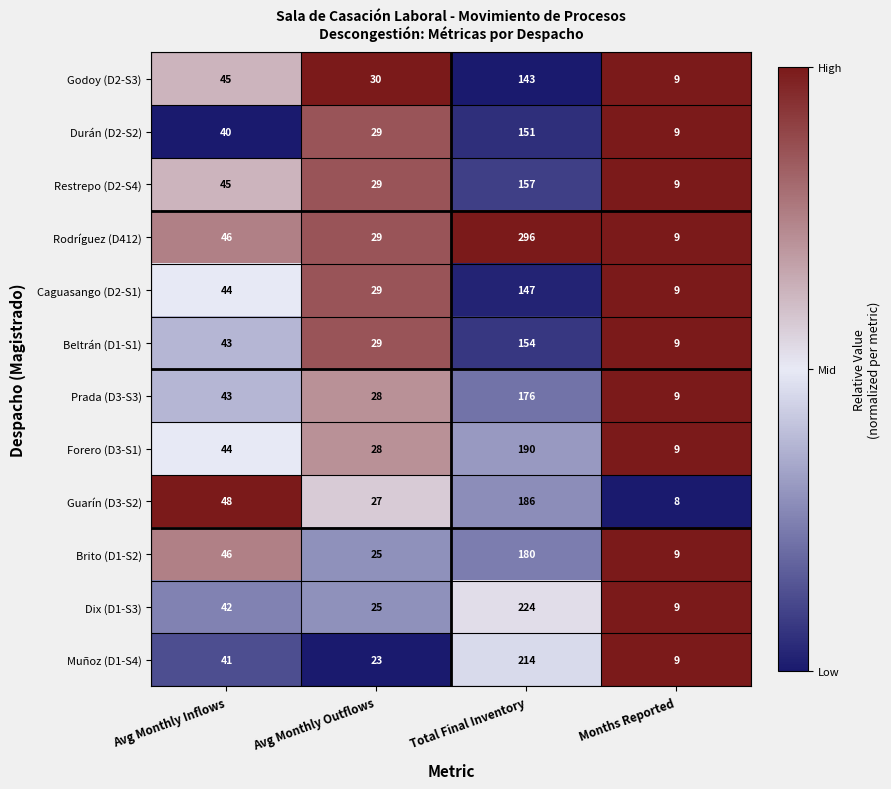

Between Avg Monthly Outflows and Total Final Inventory, which series saw the biggest shift?

Rodríguez (D412)